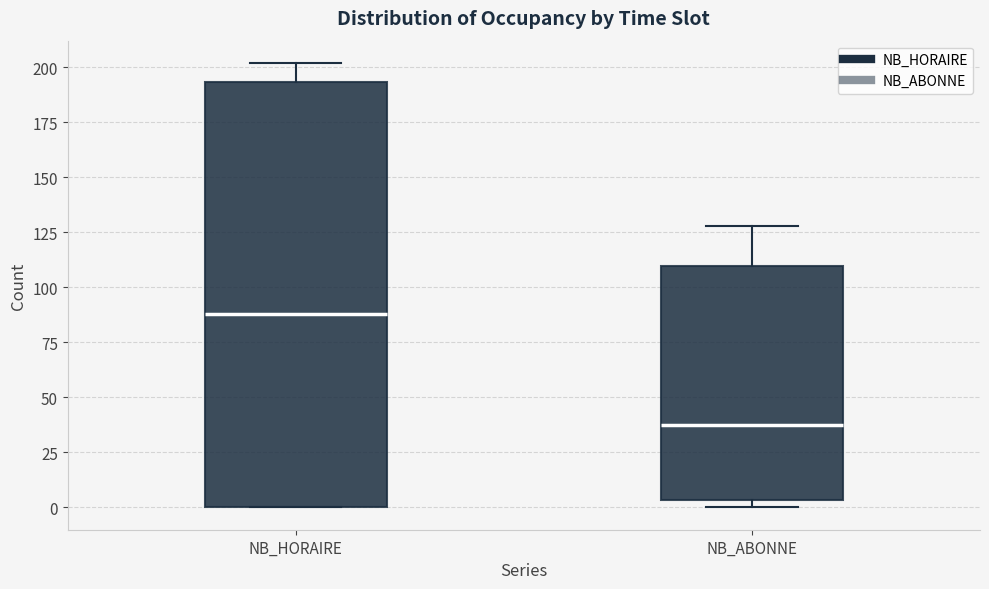

Reading left to right, transcribe this box plot: for each box, give where its median line is, the range the box spans, and where its two whiskers end, as read against the y-axis. The values are not printed on the chart, so give them approximately, as read against the axis.

NB_HORAIRE: median 90, box 0 to 195, whiskers 0 to 200
NB_ABONNE: median 40, box 5 to 110, whiskers 0 to 130